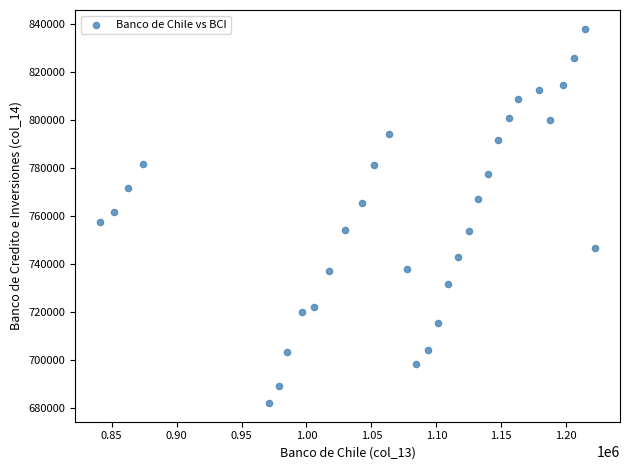

What is the range of X values (max minus min)?

381401